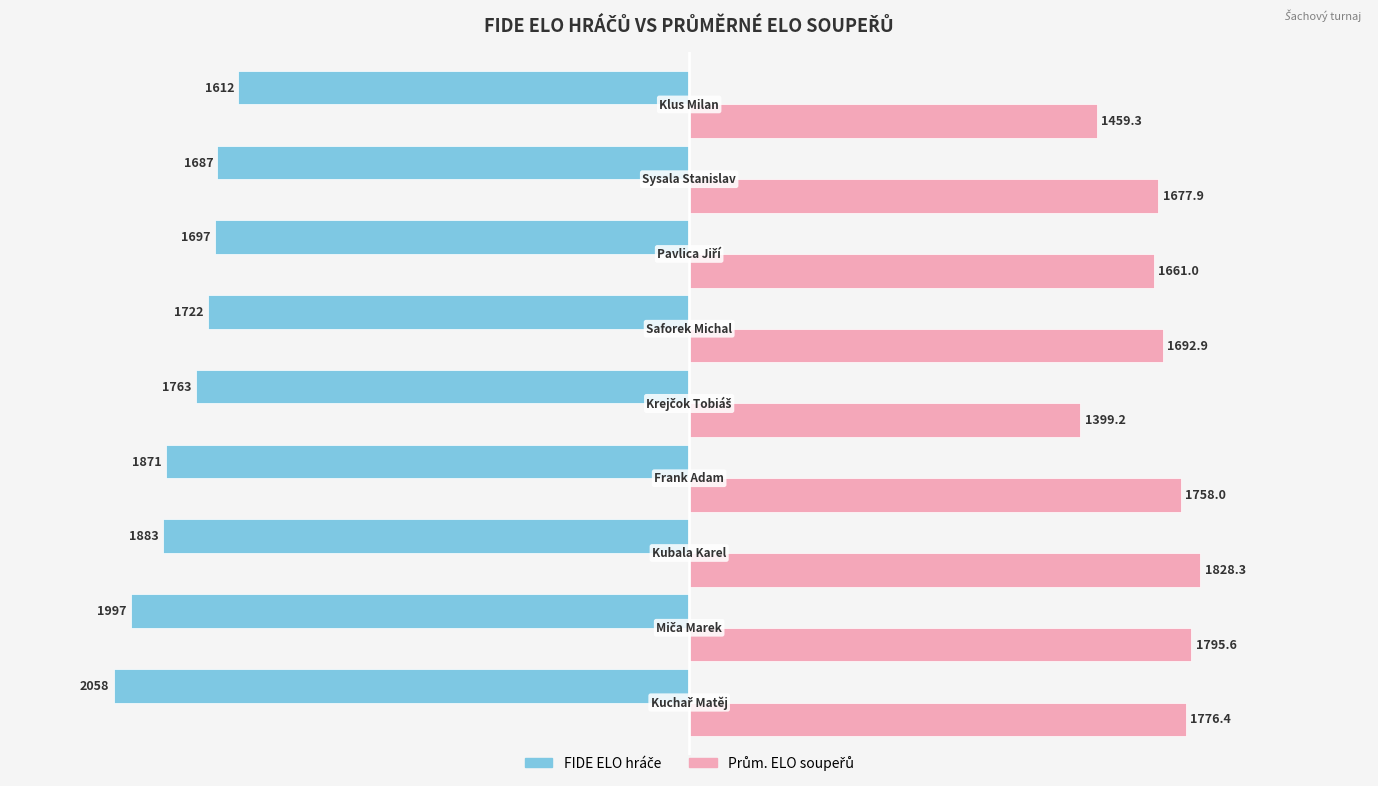

What is the smallest value displayed?

-2058.0